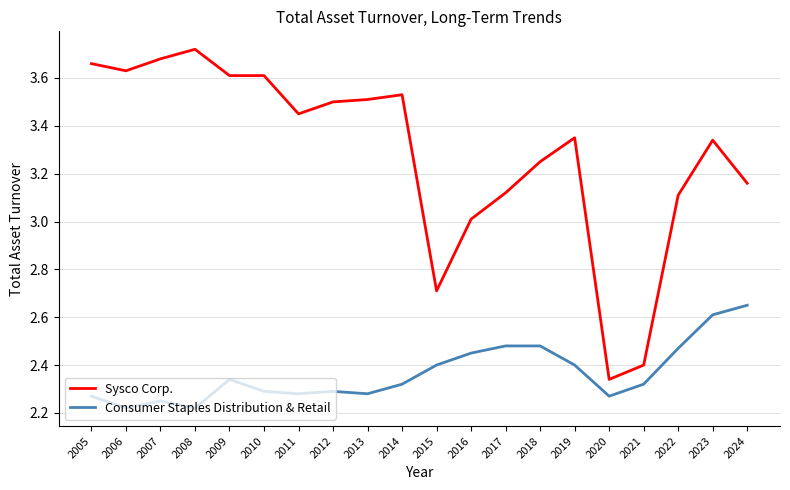

What is the total value across all series at 2010?

5.9